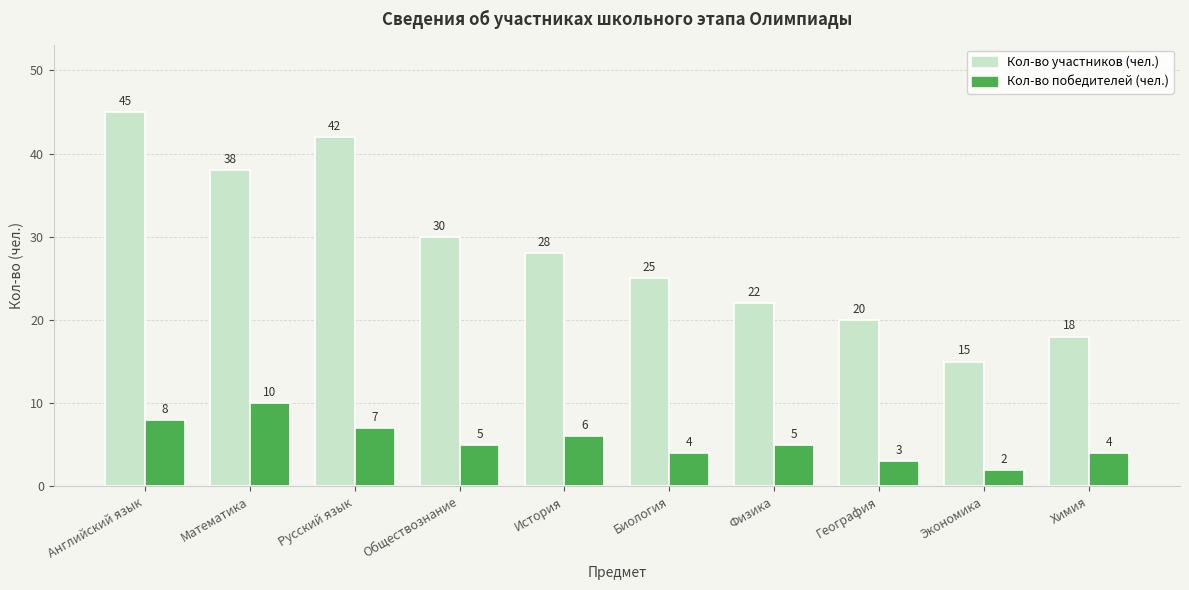

Reading left to right, what are all the values shown in this chart?

Кол-во участников (чел.): 45	38	42	30	28	25	22	20	15	18
Кол-во победителей (чел.): 8	10	7	5	6	4	5	3	2	4